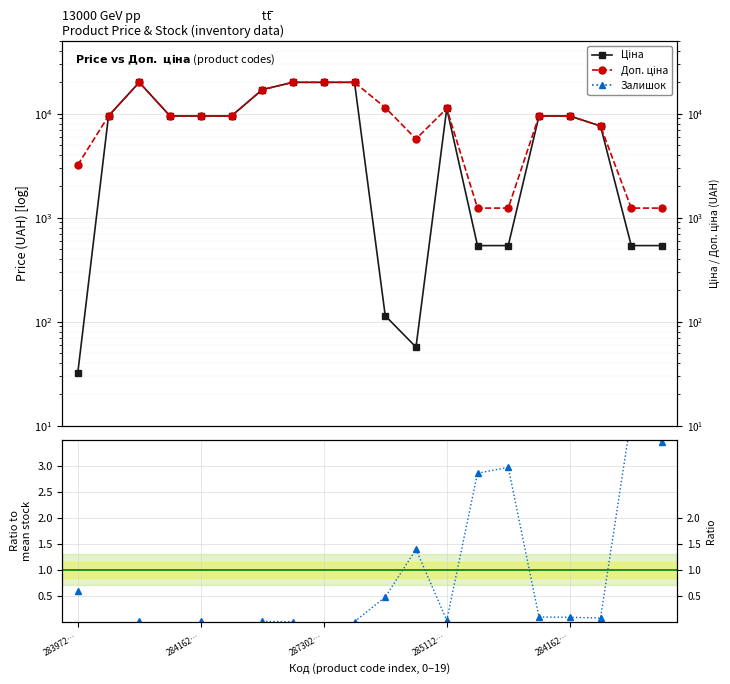

At which label does Залишок reach its minimum?

7